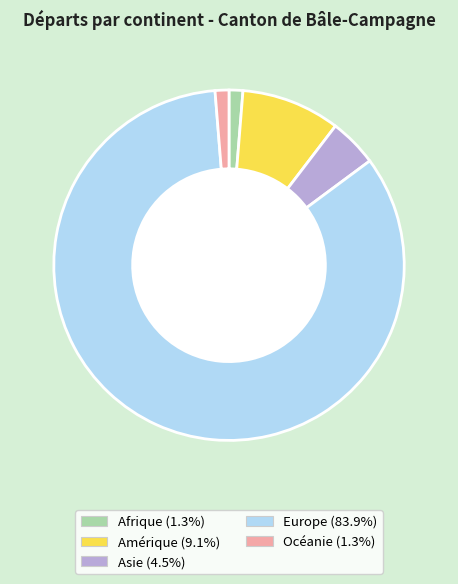

Is there any slice that represents more than half of the pie?

Yes